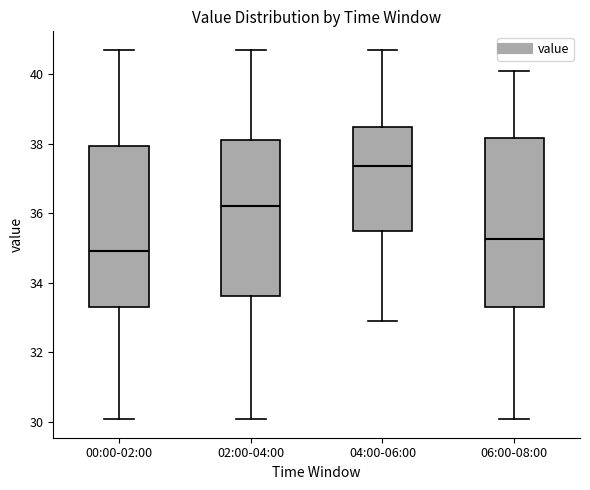

Where does the lower whisker of the box for 02:00-04:00 end on the y-axis? The values are not printed on the chart, so give them approximately, as read against the axis.

30.0